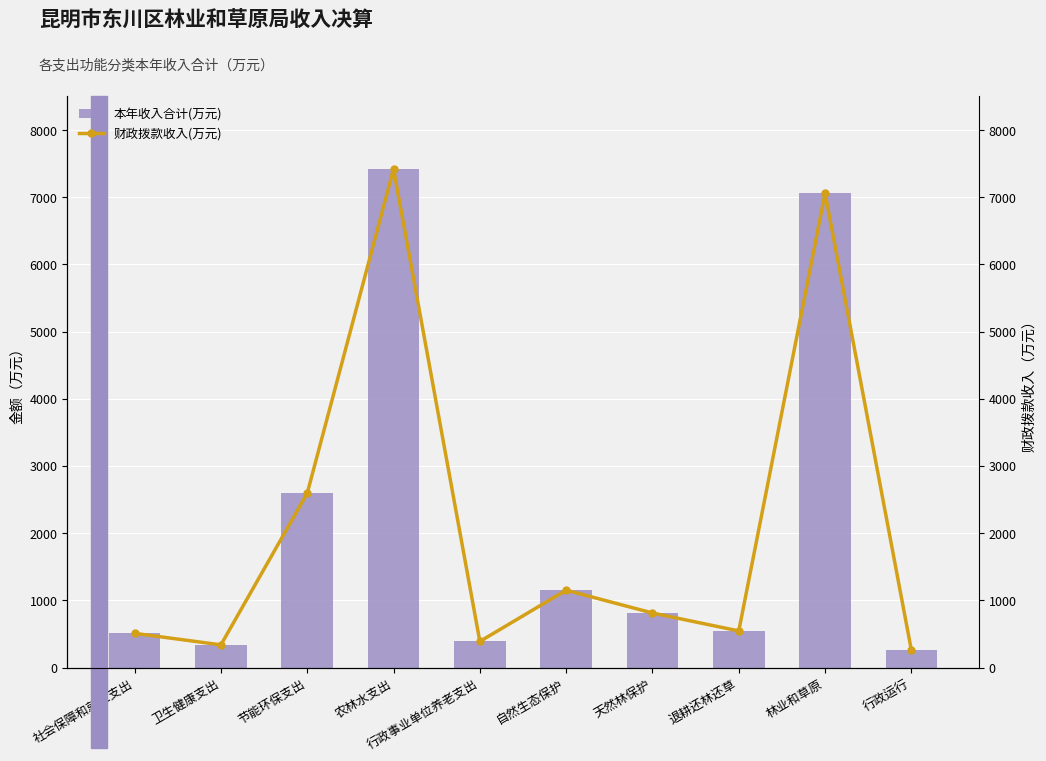

True or false: 财政拨款收入(万元) has a value of 7420.3 at 农林水支出.

True